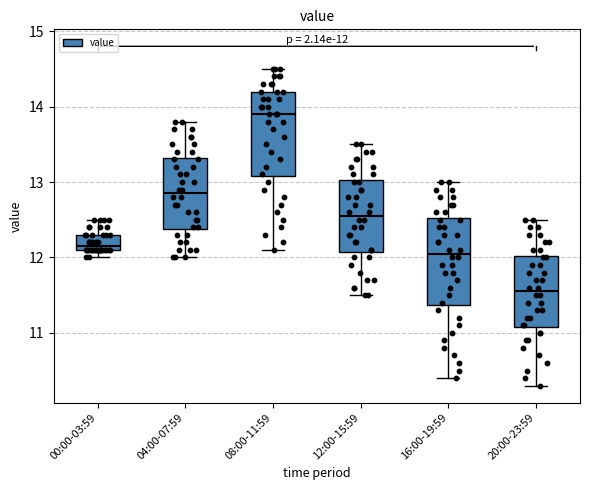

Which box's median line is the highest?

08:00-11:59